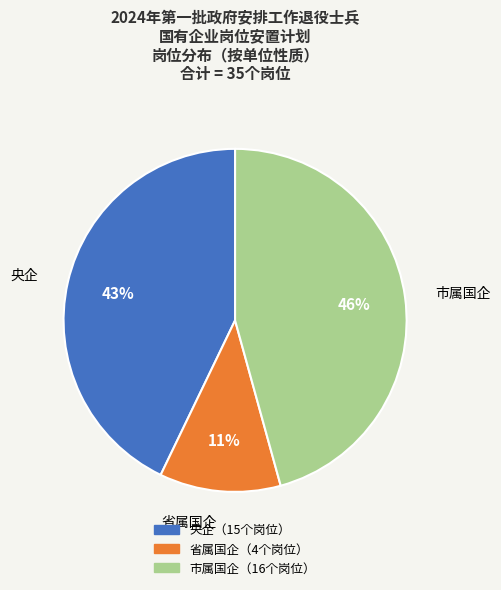

Does any single category account for the majority?

No